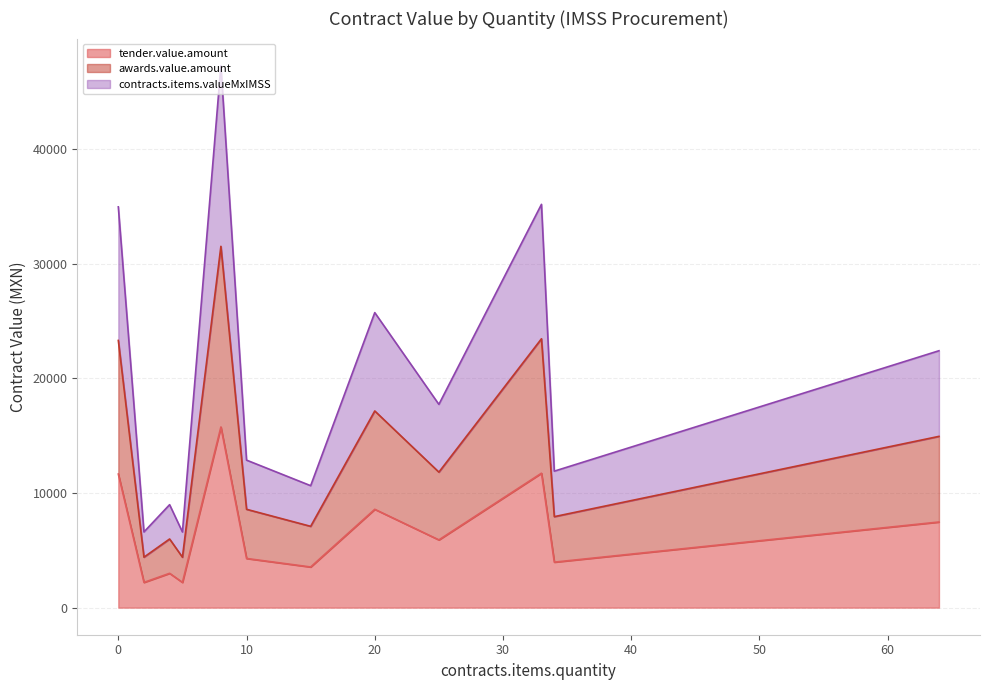

Does the chart display data point markers on the line(s)?

No